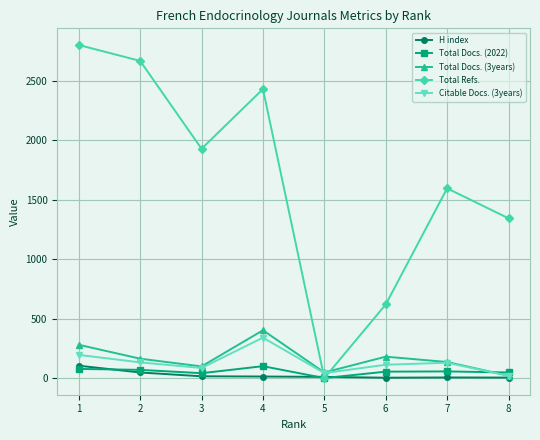

What is the difference between the Total Docs. (2022) values at 5 and 2?

69